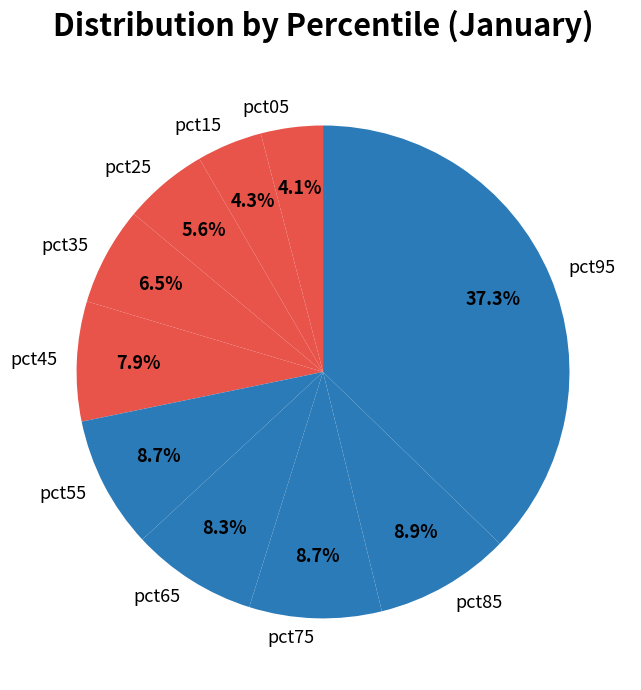

Is it true that pct95 is 37% of the pie?

True